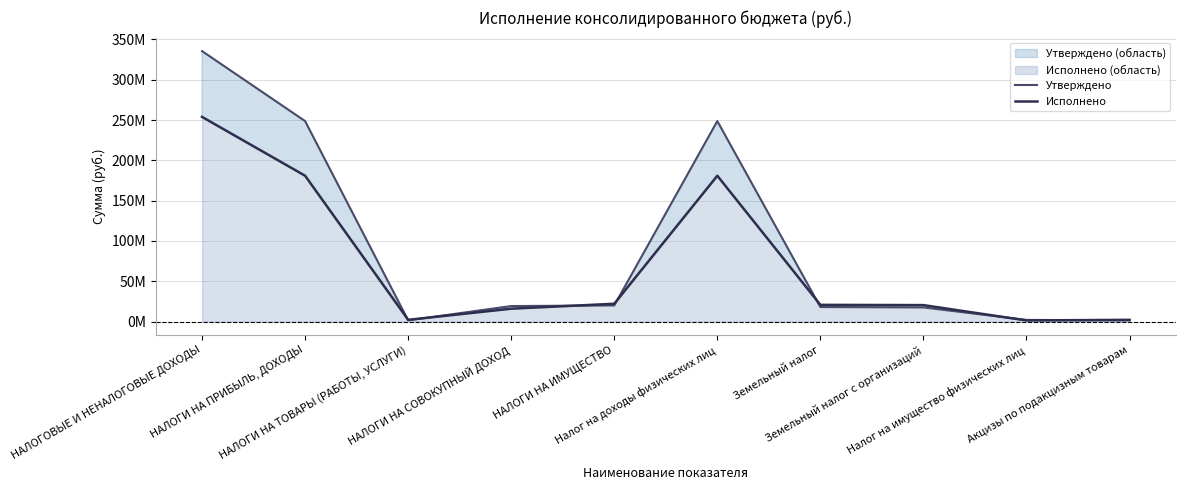

What is the difference between the maximum and minimum values in the Исполнено series?

252540846.3